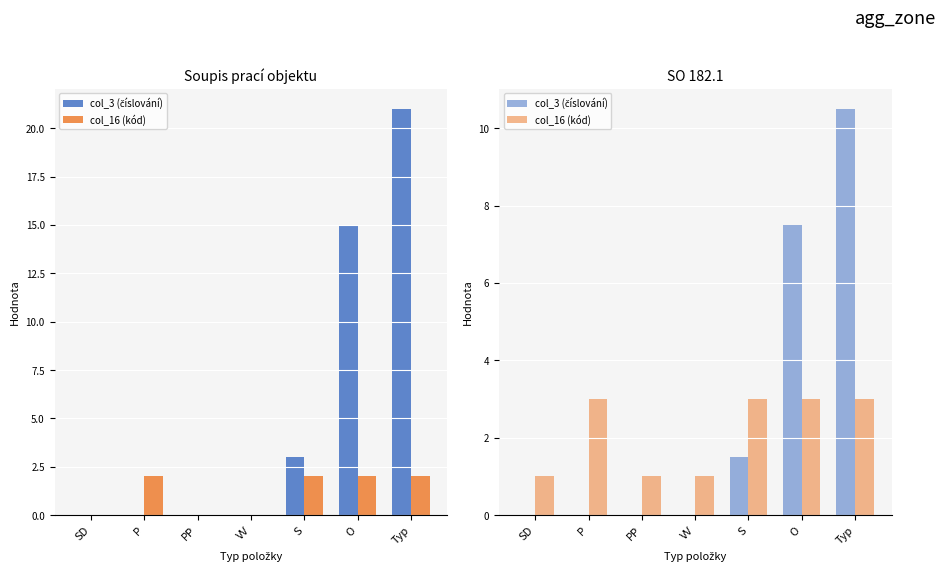

The col_16 (kód) series shows 4.2 at S. True or false?

False